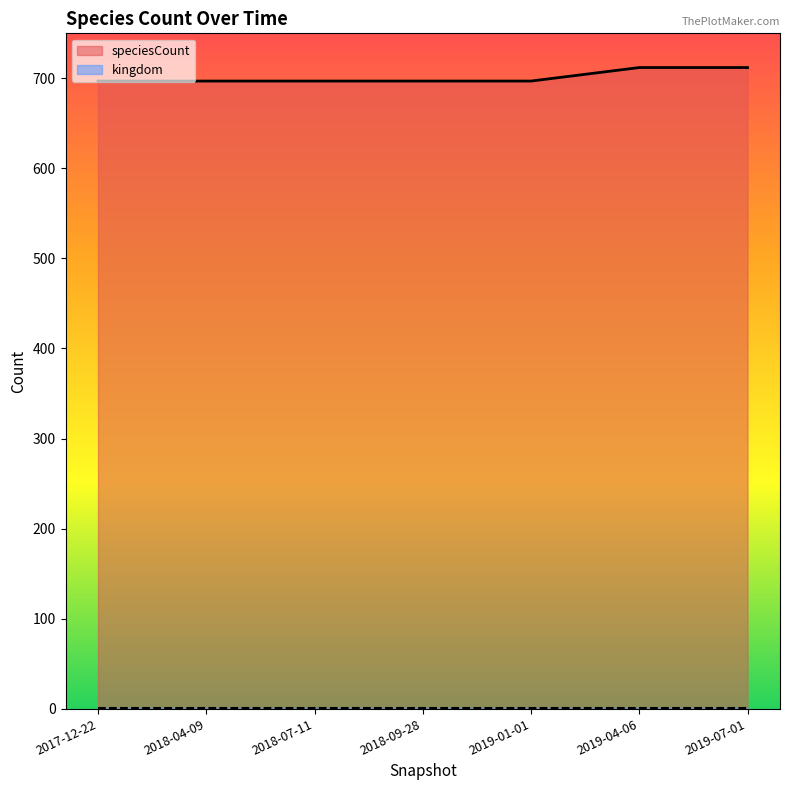

Reading right to left, transcribe all the data shown in this chart.

2019-07-01=712	2019-04-06=712	2019-01-01=697	2018-09-28=697	2018-07-11=697	2018-04-09=697	2017-12-22=697